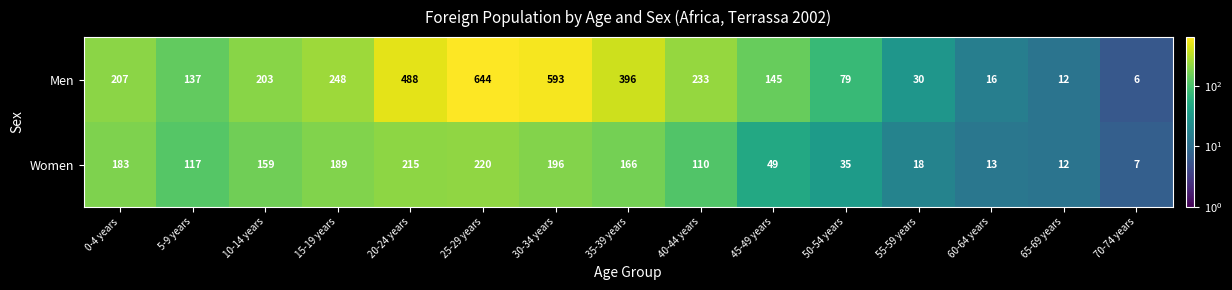

What is the highest value of the Men series?

644